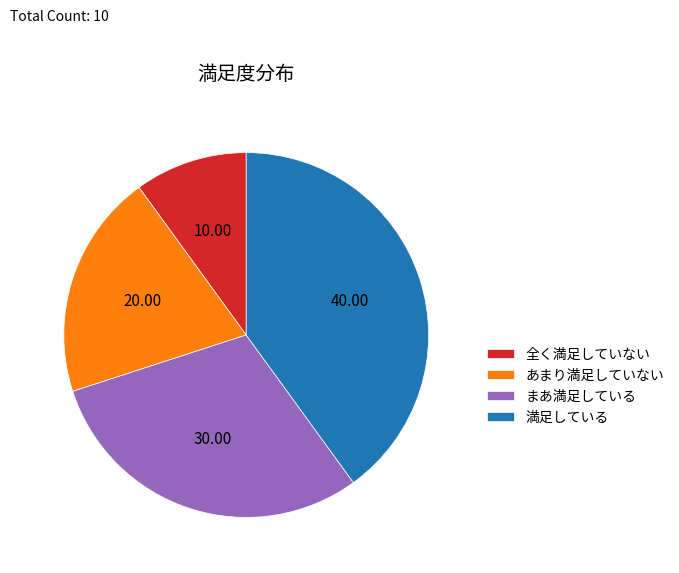

Combined, do あまり満足していない and 満足している account for over 50%?

Yes